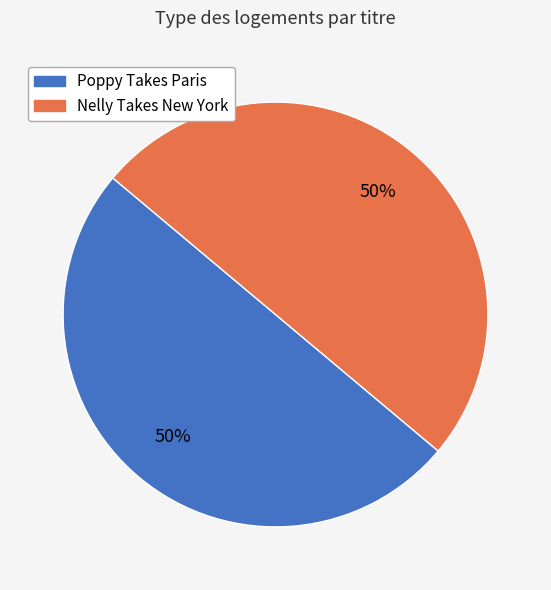

Combined, do Nelly Takes New York and Poppy Takes Paris account for over 50%?

Yes